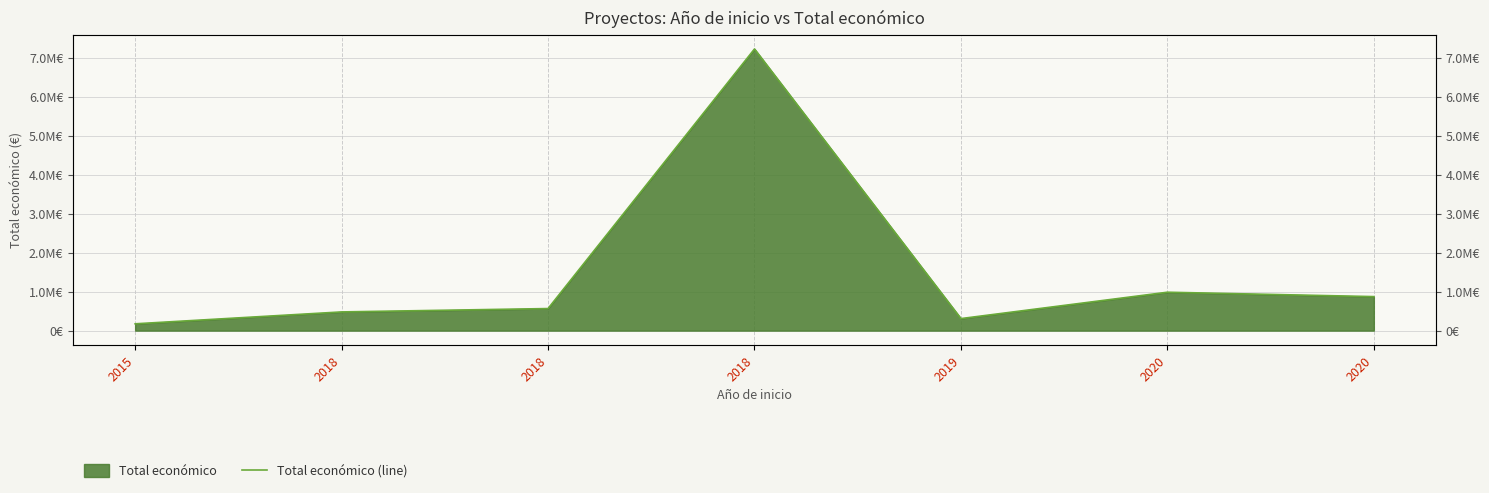

Where is the first local maximum?

2018